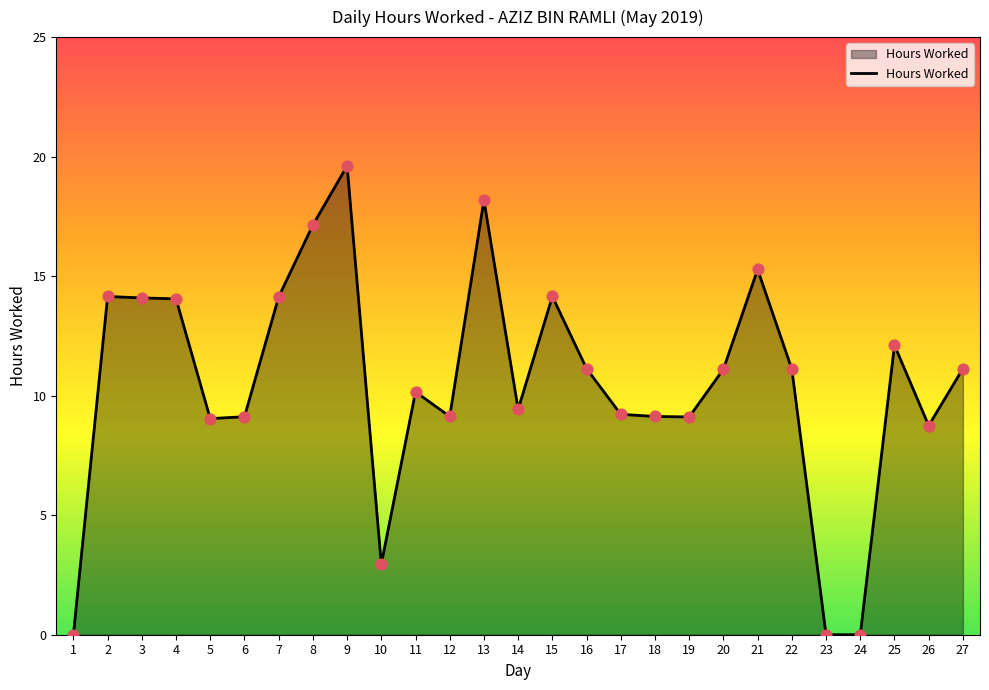

What is the ratio of the value at 5 to the value at 19?

1.0